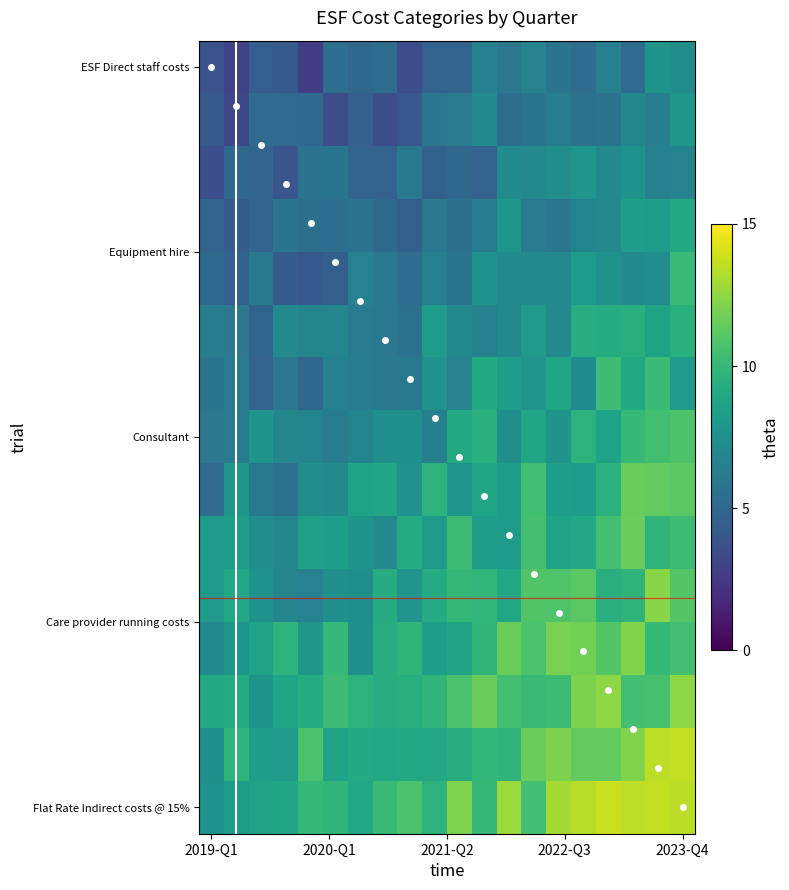

What is the total value across all series at 17?

157.4